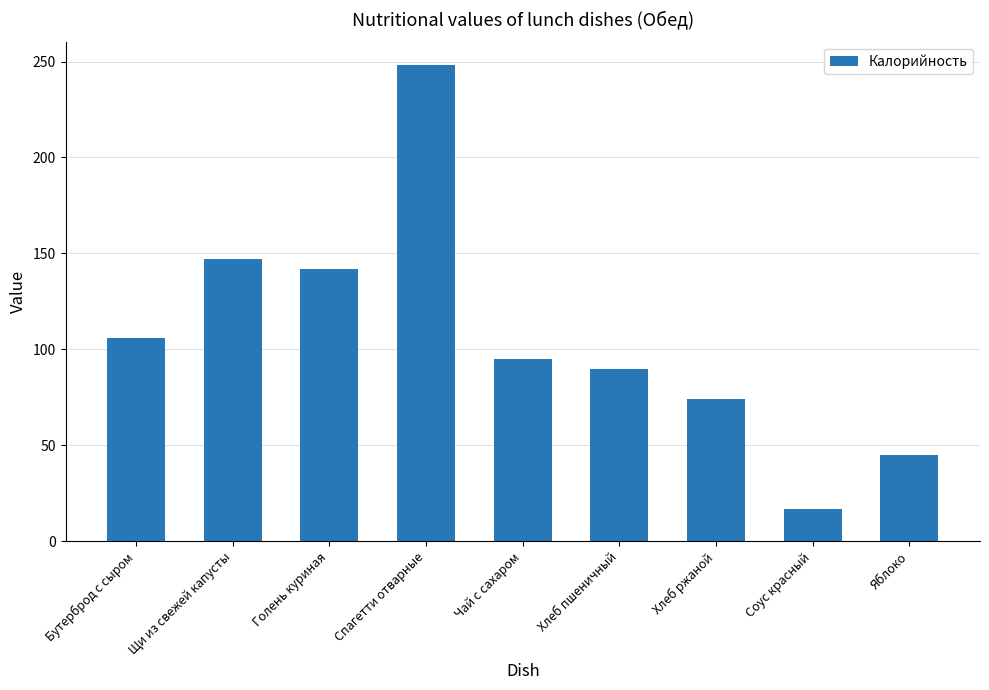

What is the label of the 6th bar from the left?

Хлеб пшеничный